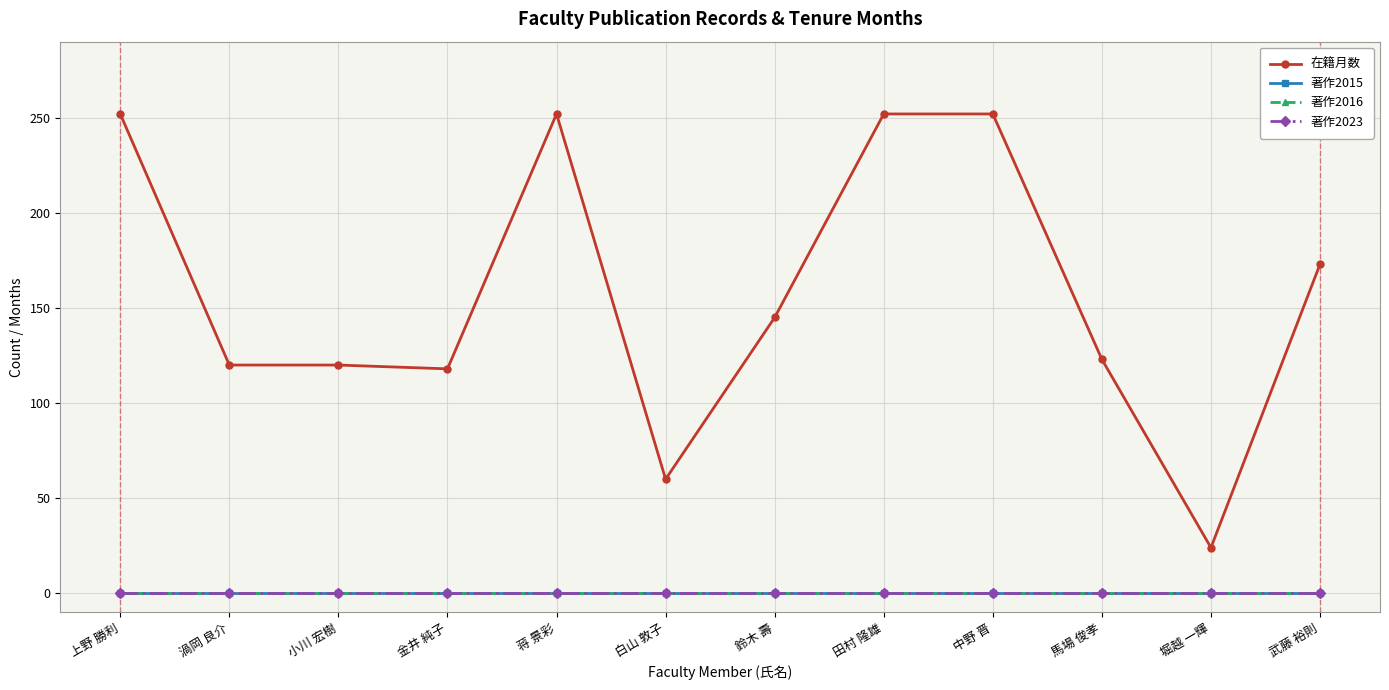

At which category does the chart reach its minimum across all series?

上野 勝利